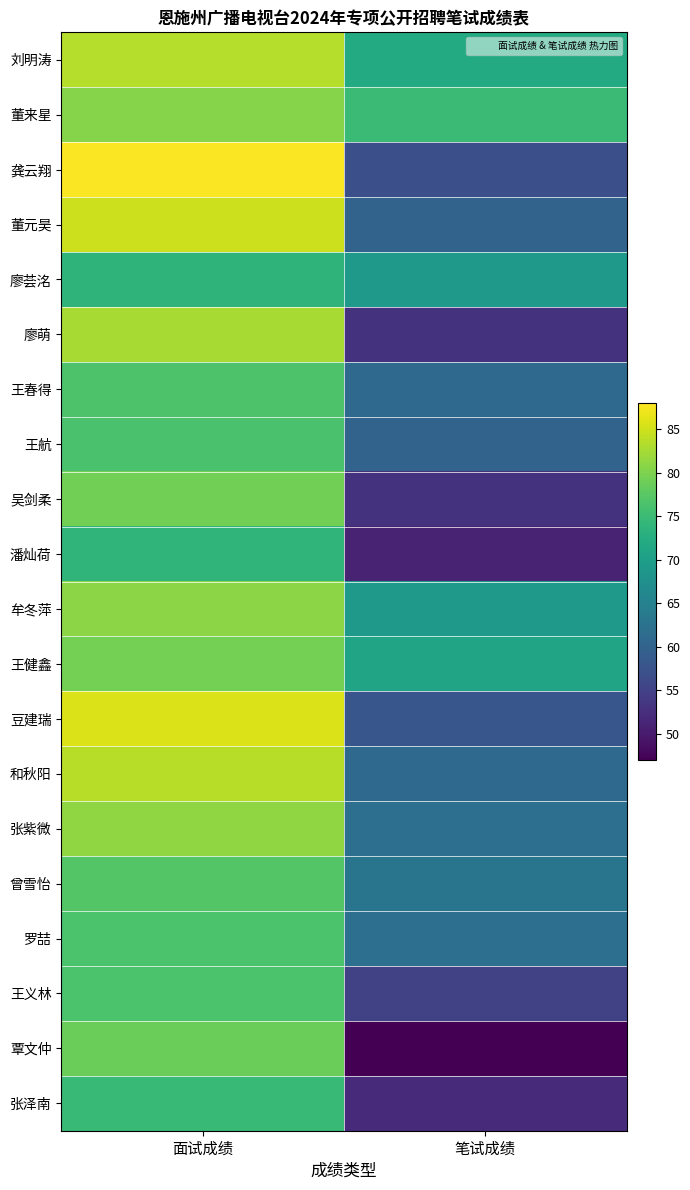

Which has a higher value, 笔试成绩 or 面试成绩?

面试成绩